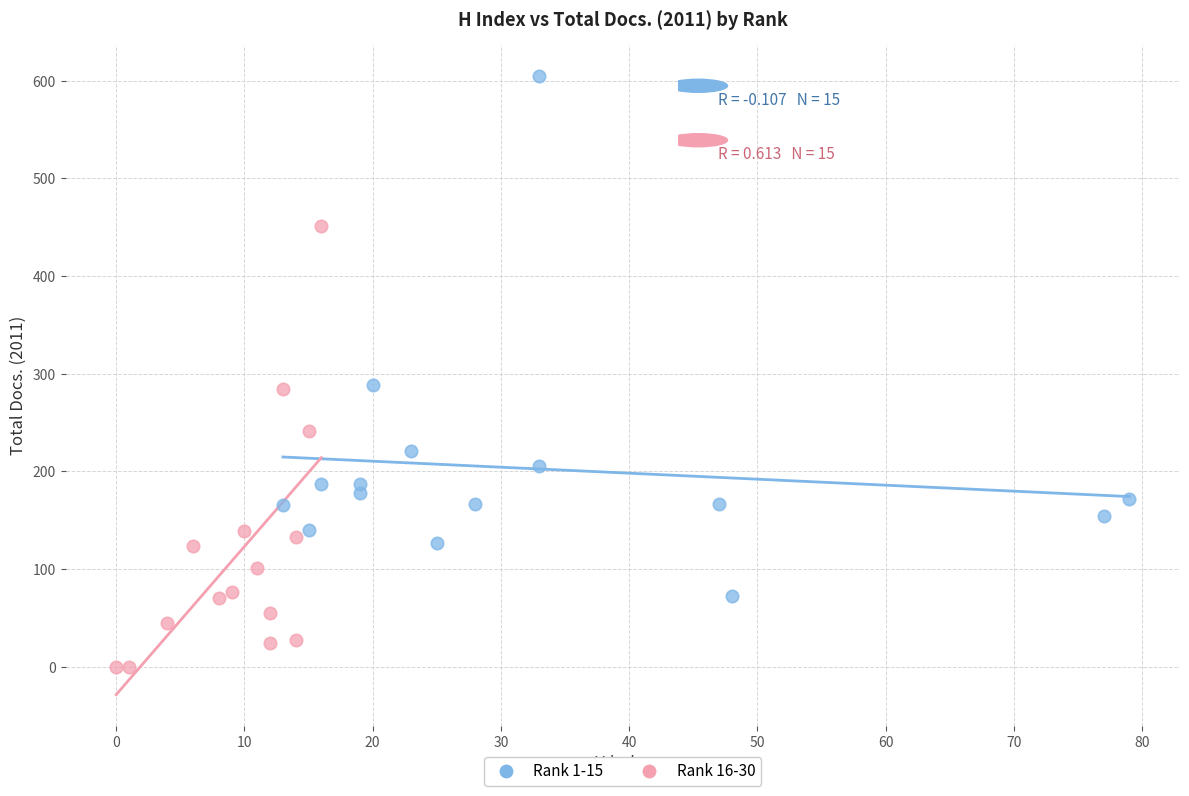

Which series contains the lowest Y value?

Rank 16-30